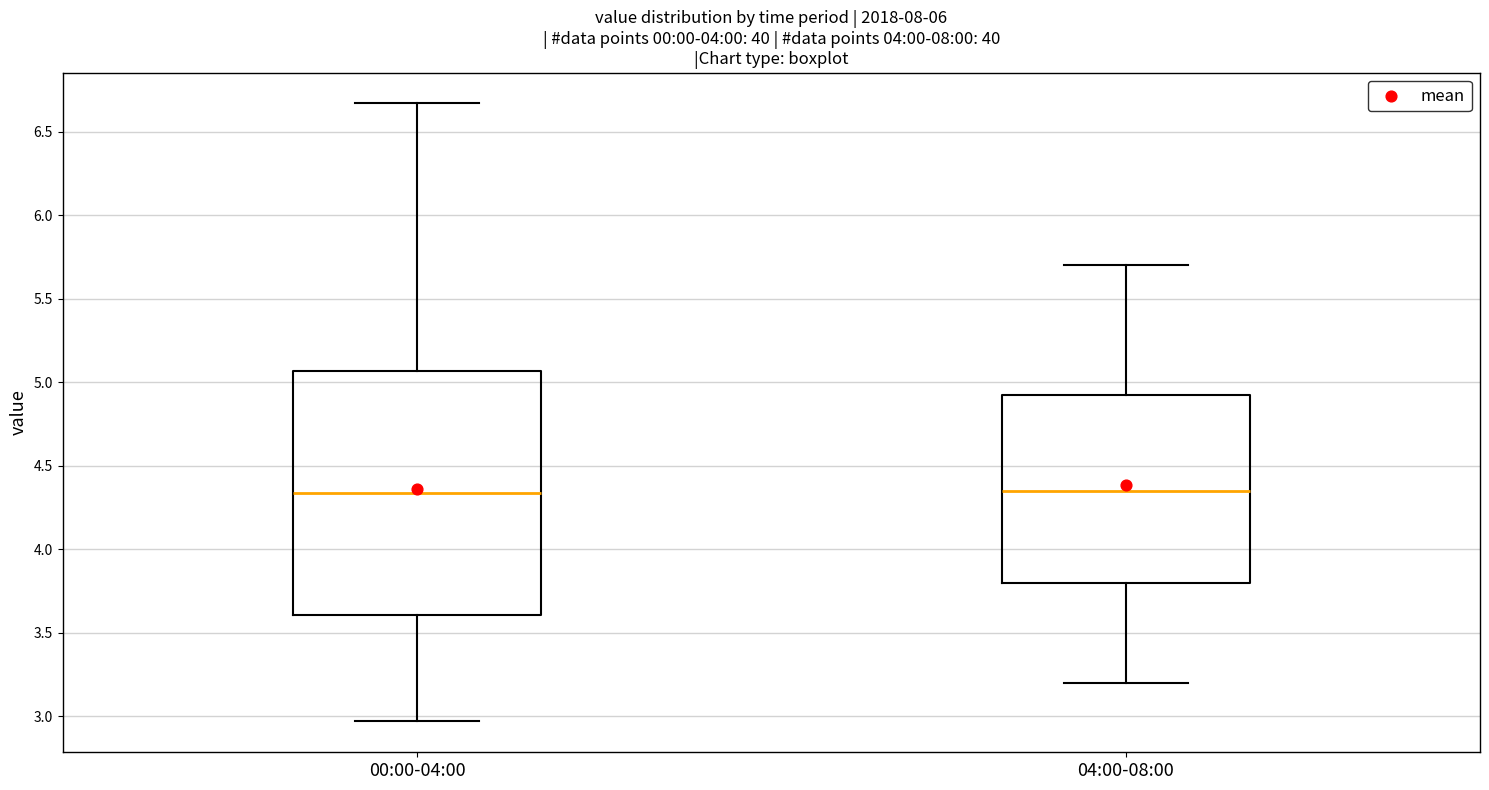

Comparing the boxes themselves (not the whiskers), which one is the tallest?

00:00-04:00